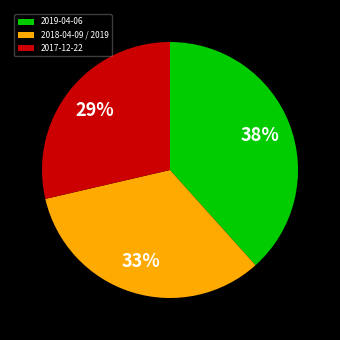

How many segments does this pie chart have?

3